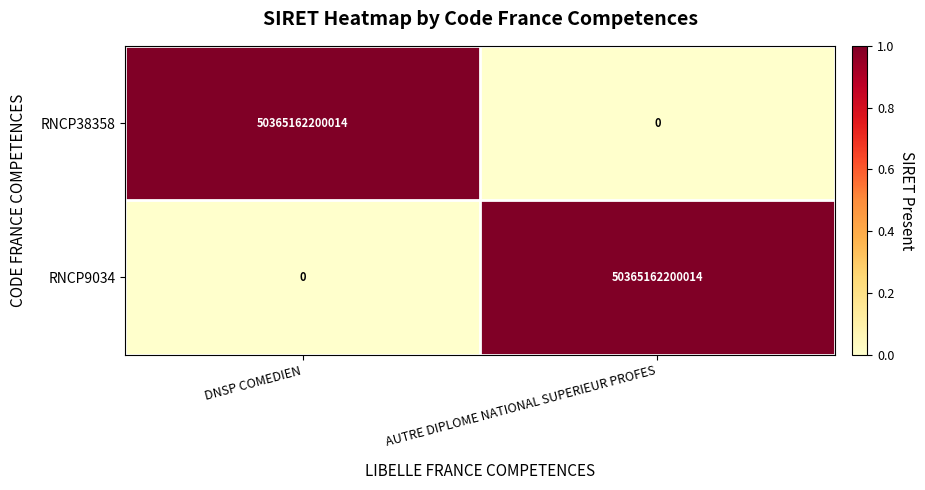

What is the difference between the RNCP38358 values at DNSP COMEDIEN and AUTRE DIPLOME NATIONAL SUPERIEUR PROFES?

50365162200014